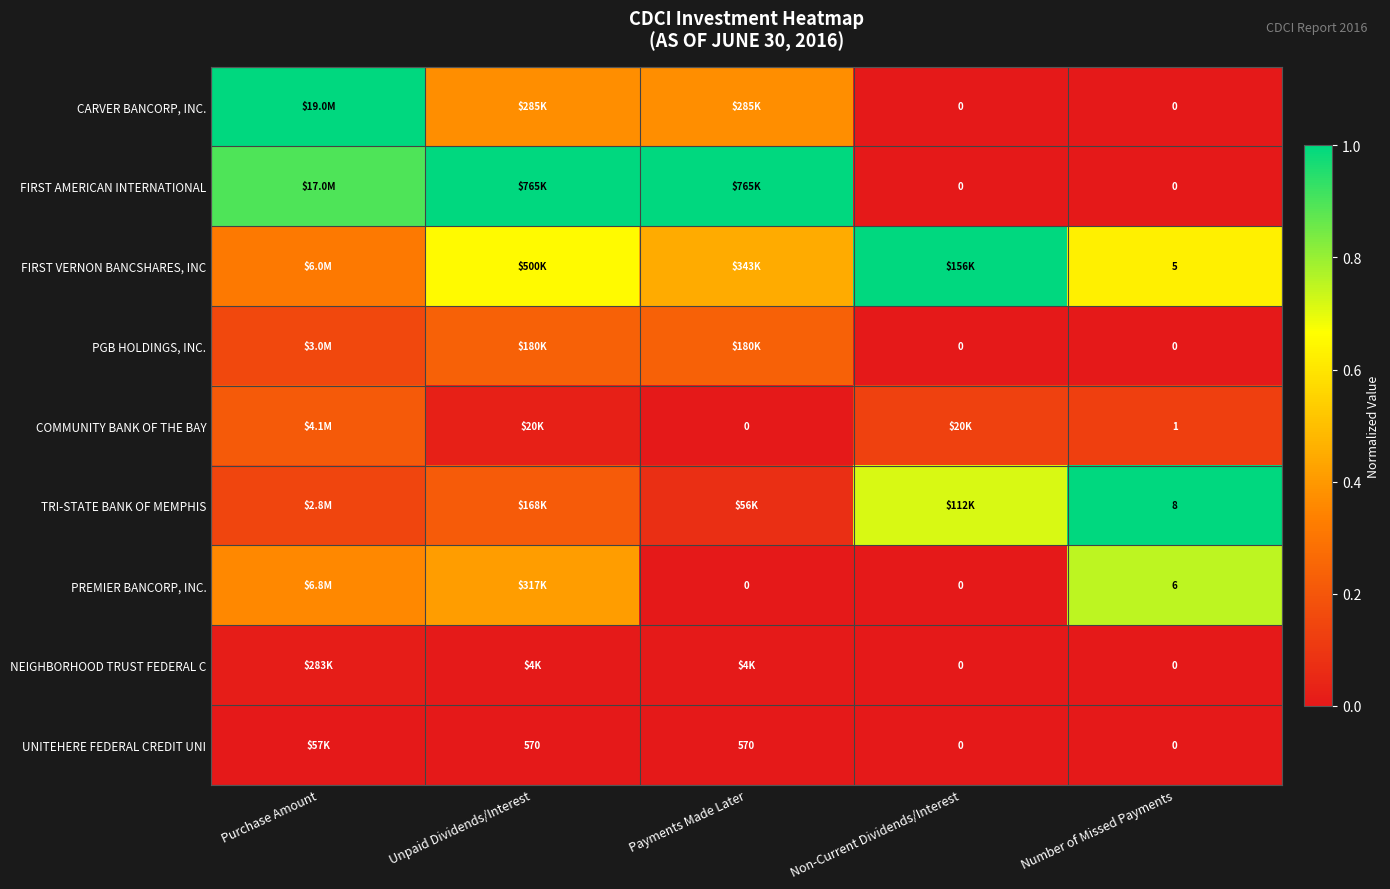

Which series has the widest spread of values?

CARVER BANCORP, INC.